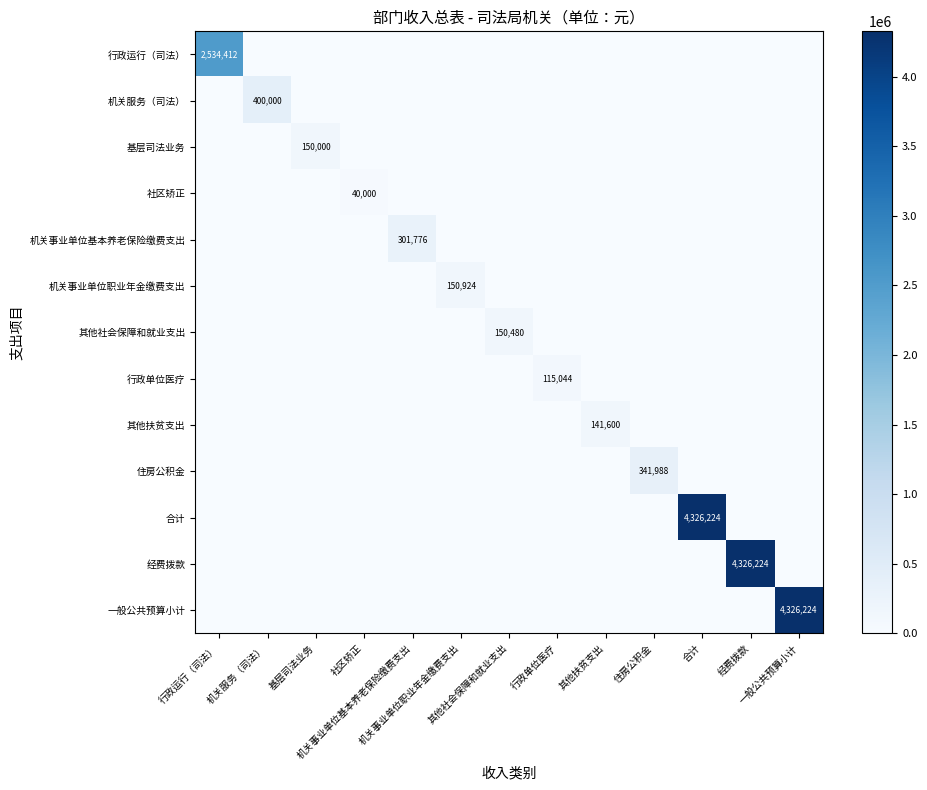

Is it true that 行政运行（司法） equals 0 at 基层司法业务?

True